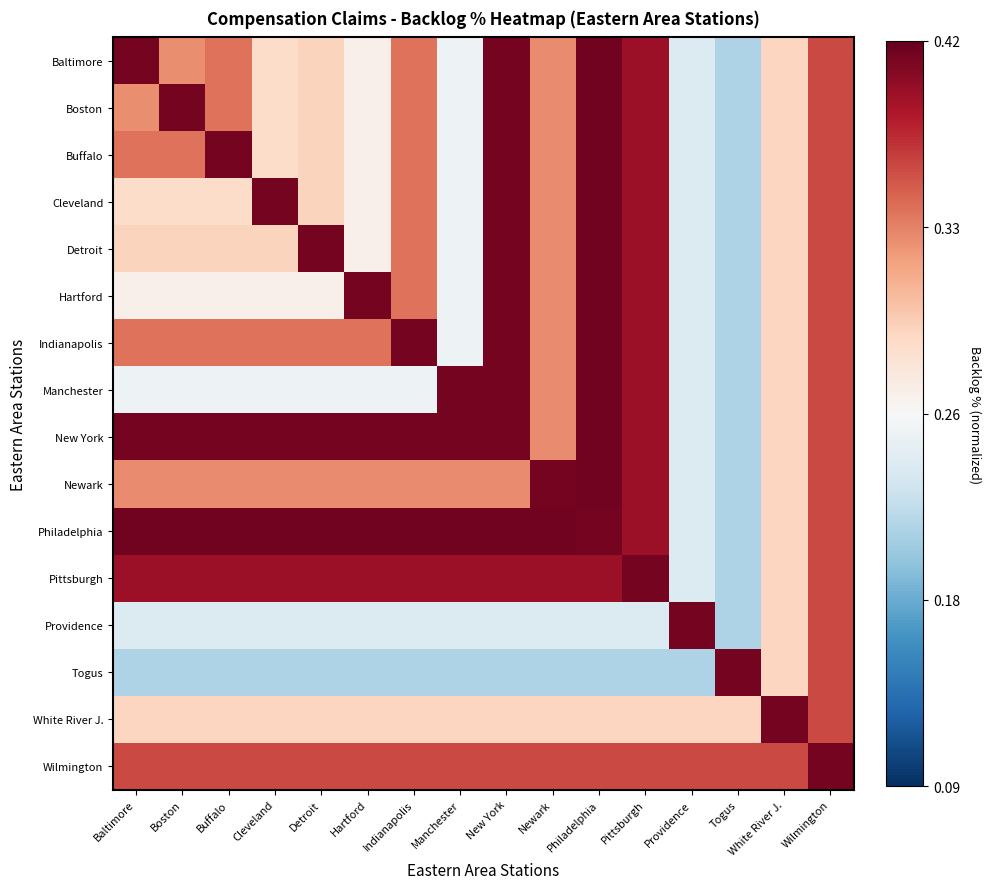

Reading right to left, list all the values displayed in this chart.

Baltimore: Wilmington=0.7	White River J.=0.2	Togus=-0.3	Providence=-0.1	Pittsburgh=0.9	Philadelphia=1.0	Newark=0.5	New York=1.0	Manchester=-0.0	Indianapolis=0.5	Hartford=0.1	Detroit=0.2	Cleveland=0.2	Buffalo=0.5	Boston=0.5	Baltimore=1.0
Boston: Wilmington=0.7	White River J.=0.2	Togus=-0.3	Providence=-0.1	Pittsburgh=0.9	Philadelphia=1.0	Newark=0.5	New York=1.0	Manchester=-0.0	Indianapolis=0.5	Hartford=0.1	Detroit=0.2	Cleveland=0.2	Buffalo=0.5	Boston=1.0	Baltimore=0.5
Buffalo: Wilmington=0.7	White River J.=0.2	Togus=-0.3	Providence=-0.1	Pittsburgh=0.9	Philadelphia=1.0	Newark=0.5	New York=1.0	Manchester=-0.0	Indianapolis=0.5	Hartford=0.1	Detroit=0.2	Cleveland=0.2	Buffalo=1.0	Boston=0.5	Baltimore=0.5
Cleveland: Wilmington=0.7	White River J.=0.2	Togus=-0.3	Providence=-0.1	Pittsburgh=0.9	Philadelphia=1.0	Newark=0.5	New York=1.0	Manchester=-0.0	Indianapolis=0.5	Hartford=0.1	Detroit=0.2	Cleveland=1.0	Buffalo=0.2	Boston=0.2	Baltimore=0.2
Detroit: Wilmington=0.7	White River J.=0.2	Togus=-0.3	Providence=-0.1	Pittsburgh=0.9	Philadelphia=1.0	Newark=0.5	New York=1.0	Manchester=-0.0	Indianapolis=0.5	Hartford=0.1	Detroit=1.0	Cleveland=0.2	Buffalo=0.2	Boston=0.2	Baltimore=0.2
Hartford: Wilmington=0.7	White River J.=0.2	Togus=-0.3	Providence=-0.1	Pittsburgh=0.9	Philadelphia=1.0	Newark=0.5	New York=1.0	Manchester=-0.0	Indianapolis=0.5	Hartford=1.0	Detroit=0.1	Cleveland=0.1	Buffalo=0.1	Boston=0.1	Baltimore=0.1
Indianapolis: Wilmington=0.7	White River J.=0.2	Togus=-0.3	Providence=-0.1	Pittsburgh=0.9	Philadelphia=1.0	Newark=0.5	New York=1.0	Manchester=-0.0	Indianapolis=1.0	Hartford=0.5	Detroit=0.5	Cleveland=0.5	Buffalo=0.5	Boston=0.5	Baltimore=0.5
Manchester: Wilmington=0.7	White River J.=0.2	Togus=-0.3	Providence=-0.1	Pittsburgh=0.9	Philadelphia=1.0	Newark=0.5	New York=1.0	Manchester=1.0	Indianapolis=-0.0	Hartford=-0.0	Detroit=-0.0	Cleveland=-0.0	Buffalo=-0.0	Boston=-0.0	Baltimore=-0.0
New York: Wilmington=0.7	White River J.=0.2	Togus=-0.3	Providence=-0.1	Pittsburgh=0.9	Philadelphia=1.0	Newark=0.5	New York=1.0	Manchester=1.0	Indianapolis=1.0	Hartford=1.0	Detroit=1.0	Cleveland=1.0	Buffalo=1.0	Boston=1.0	Baltimore=1.0
Newark: Wilmington=0.7	White River J.=0.2	Togus=-0.3	Providence=-0.1	Pittsburgh=0.9	Philadelphia=1.0	Newark=1.0	New York=0.5	Manchester=0.5	Indianapolis=0.5	Hartford=0.5	Detroit=0.5	Cleveland=0.5	Buffalo=0.5	Boston=0.5	Baltimore=0.5
Philadelphia: Wilmington=0.7	White River J.=0.2	Togus=-0.3	Providence=-0.1	Pittsburgh=0.9	Philadelphia=1.0	Newark=1.0	New York=1.0	Manchester=1.0	Indianapolis=1.0	Hartford=1.0	Detroit=1.0	Cleveland=1.0	Buffalo=1.0	Boston=1.0	Baltimore=1.0
Pittsburgh: Wilmington=0.7	White River J.=0.2	Togus=-0.3	Providence=-0.1	Pittsburgh=1.0	Philadelphia=0.9	Newark=0.9	New York=0.9	Manchester=0.9	Indianapolis=0.9	Hartford=0.9	Detroit=0.9	Cleveland=0.9	Buffalo=0.9	Boston=0.9	Baltimore=0.9
Providence: Wilmington=0.7	White River J.=0.2	Togus=-0.3	Providence=1.0	Pittsburgh=-0.1	Philadelphia=-0.1	Newark=-0.1	New York=-0.1	Manchester=-0.1	Indianapolis=-0.1	Hartford=-0.1	Detroit=-0.1	Cleveland=-0.1	Buffalo=-0.1	Boston=-0.1	Baltimore=-0.1
Togus: Wilmington=0.7	White River J.=0.2	Togus=1.0	Providence=-0.3	Pittsburgh=-0.3	Philadelphia=-0.3	Newark=-0.3	New York=-0.3	Manchester=-0.3	Indianapolis=-0.3	Hartford=-0.3	Detroit=-0.3	Cleveland=-0.3	Buffalo=-0.3	Boston=-0.3	Baltimore=-0.3
White River J.: Wilmington=0.7	White River J.=1.0	Togus=0.2	Providence=0.2	Pittsburgh=0.2	Philadelphia=0.2	Newark=0.2	New York=0.2	Manchester=0.2	Indianapolis=0.2	Hartford=0.2	Detroit=0.2	Cleveland=0.2	Buffalo=0.2	Boston=0.2	Baltimore=0.2
Wilmington: Wilmington=1.0	White River J.=0.7	Togus=0.7	Providence=0.7	Pittsburgh=0.7	Philadelphia=0.7	Newark=0.7	New York=0.7	Manchester=0.7	Indianapolis=0.7	Hartford=0.7	Detroit=0.7	Cleveland=0.7	Buffalo=0.7	Boston=0.7	Baltimore=0.7